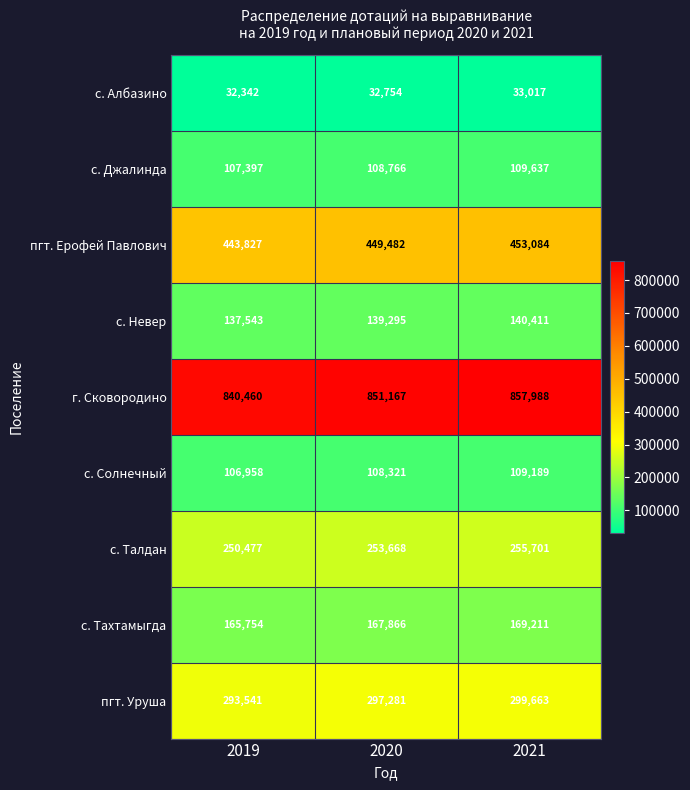

Which series changed the most between 2019 and 2020?

г. Сковородино